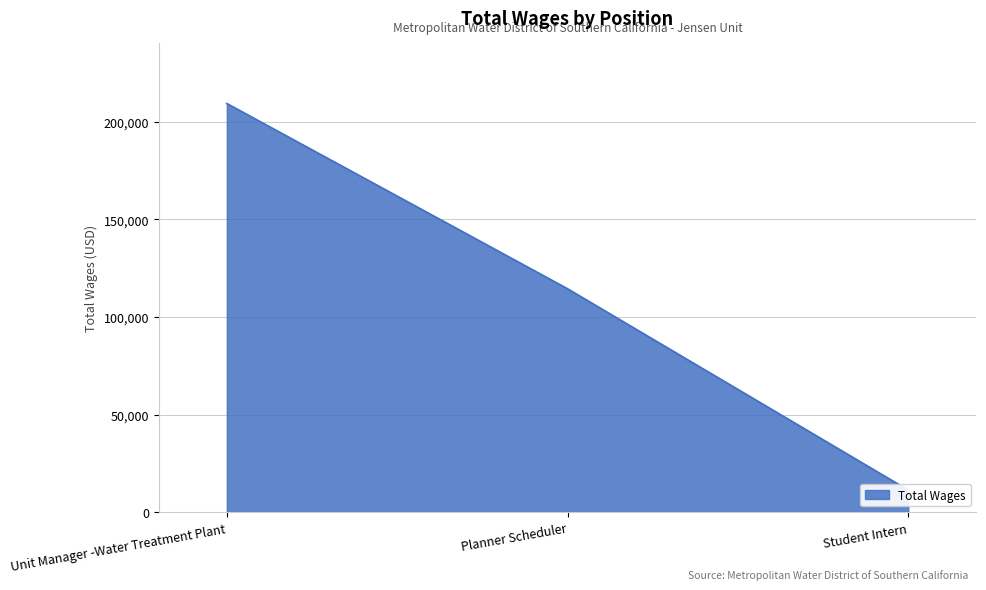

What is the label of the 2nd point from the left?

Planner Scheduler